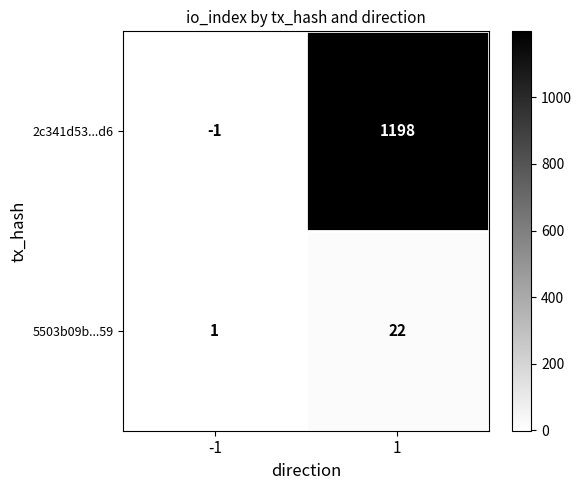

How many series are shown in this chart?

2